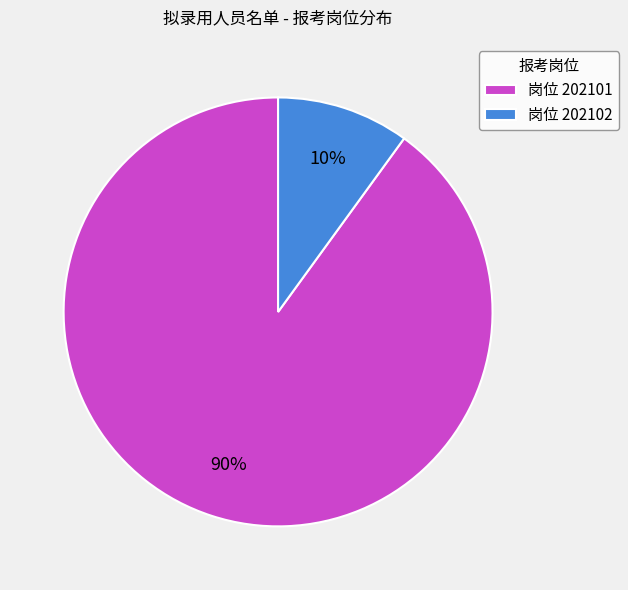

Rank the categories by value from lowest to highest.

岗位 202102, 岗位 202101